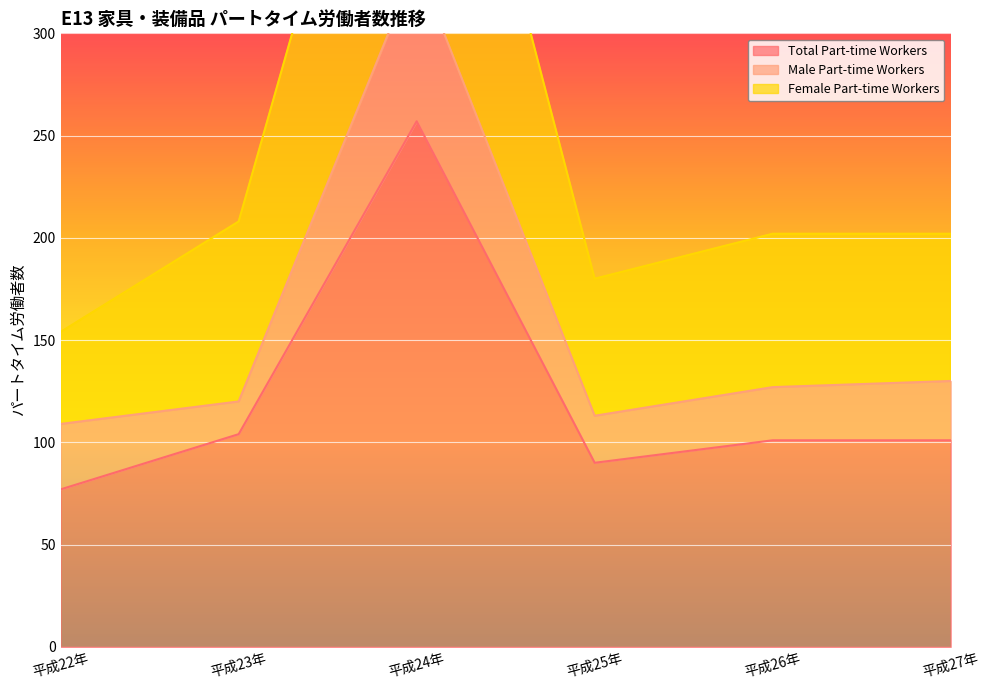

True or false: Female Part-time Workers and Total Part-time Workers intersect in this chart.

False